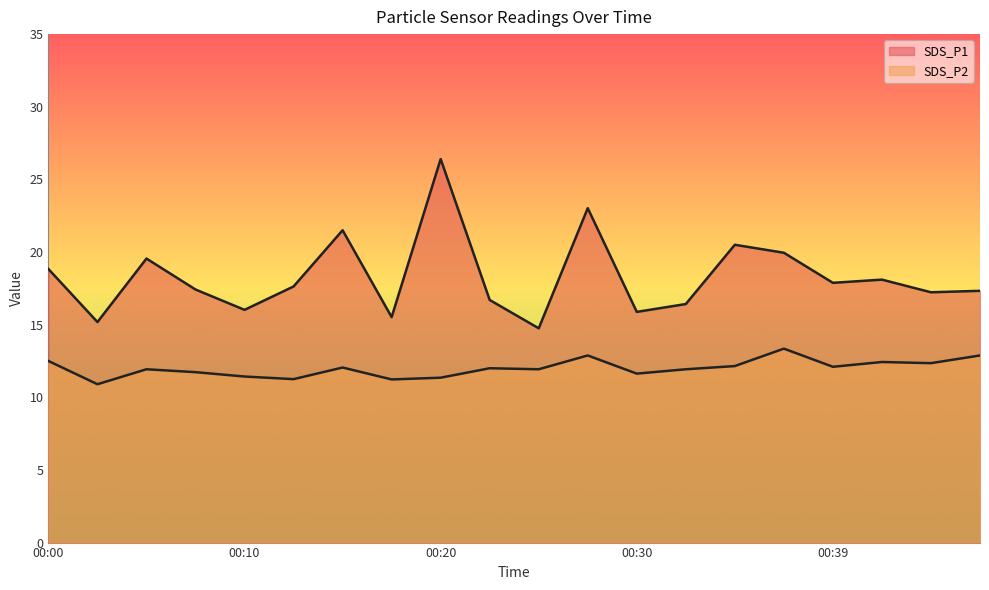

Between 00:00 and 00:37, which series saw the biggest shift?

SDS_P1